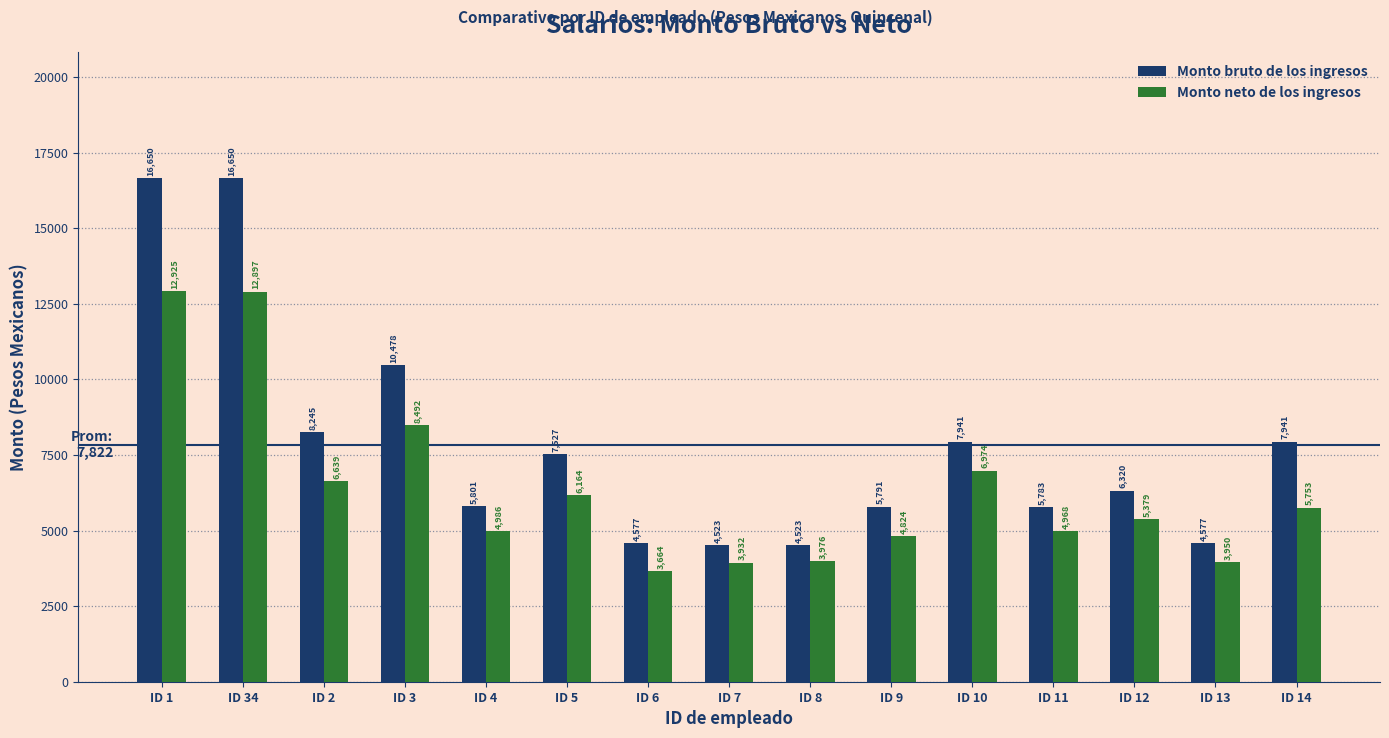

What is the average value of the Monto neto de los ingresos series?

6368.3